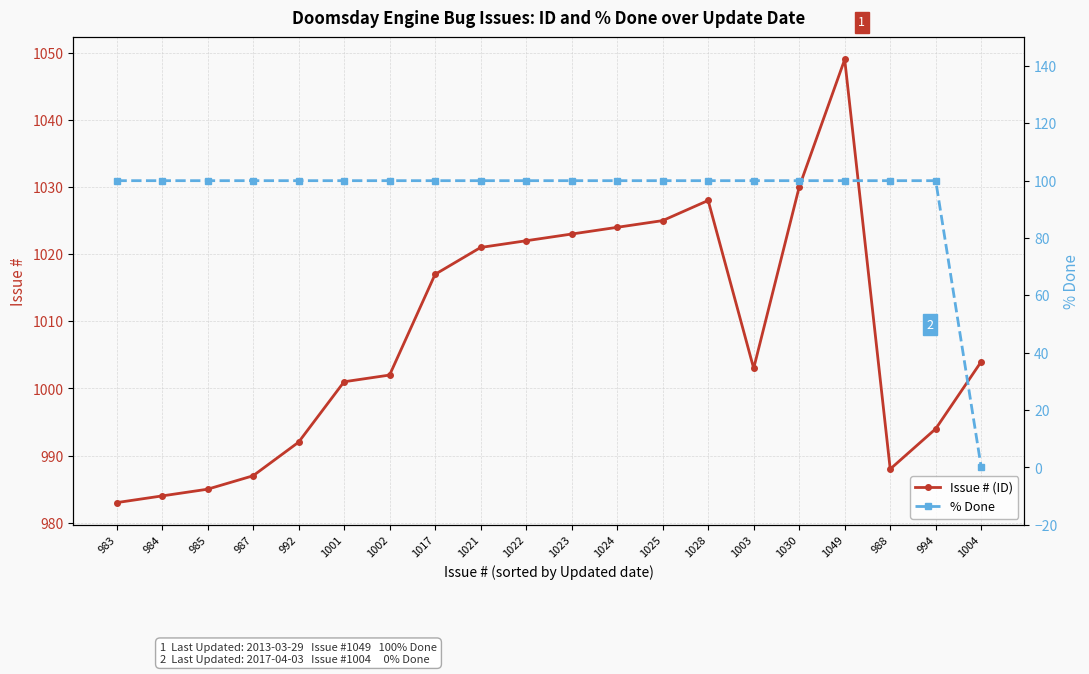

What is the value of the % Done point at the 17th from the left?

100